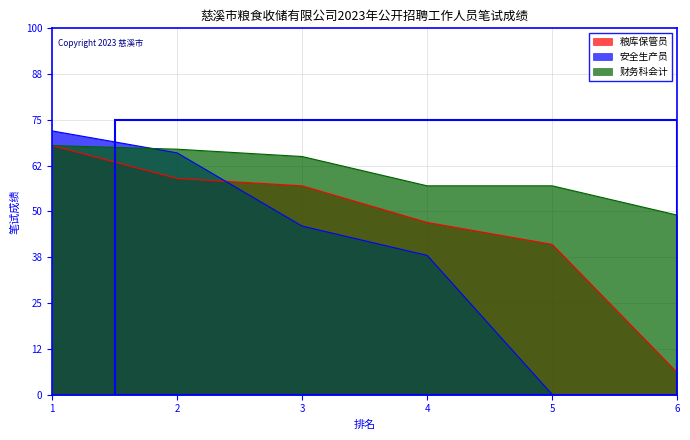

Which series has the largest total across all categories?

财务科会计